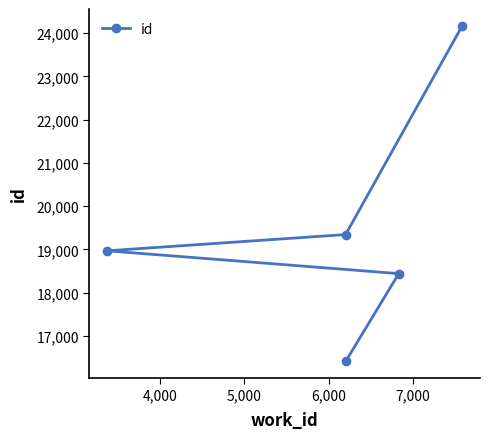

Is this an area chart (filled region under the line)?

No